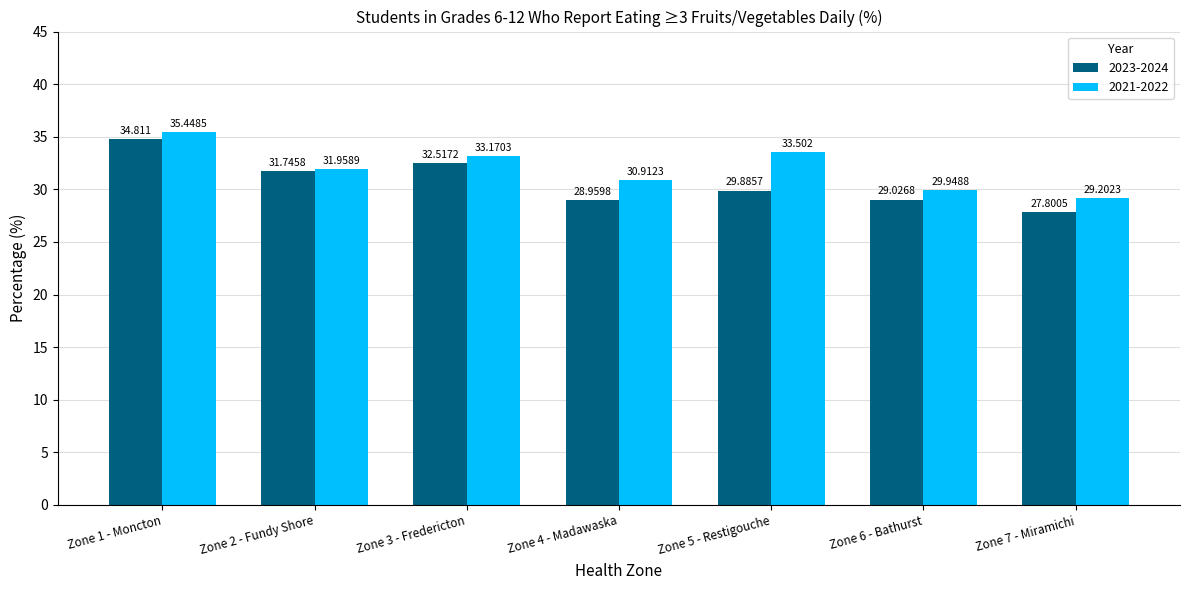

Is the value of 2021-2022 at Zone 1 - Moncton greater than the value of 2023-2024 at Zone 1 - Moncton?

Yes